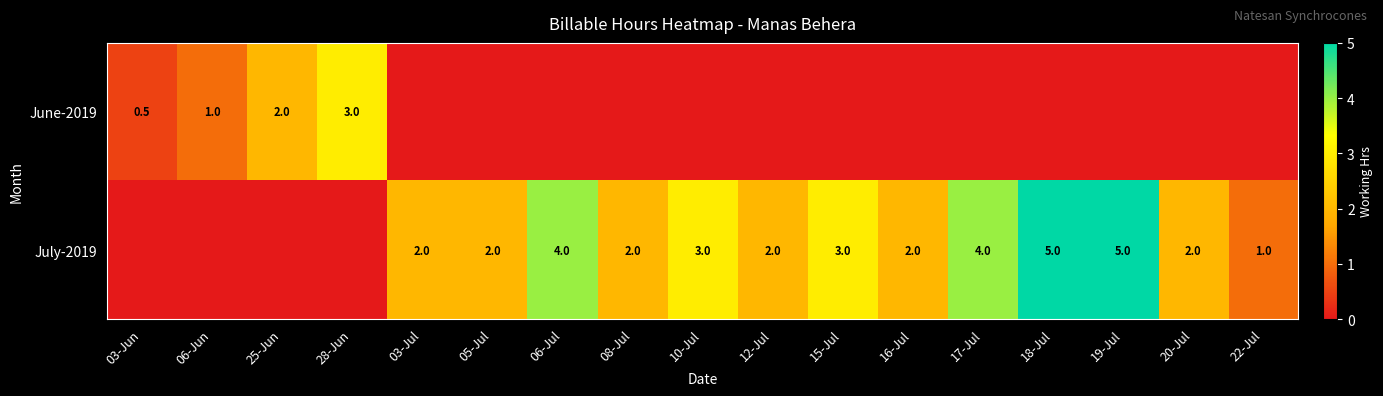

The July-2019 series shows 4.0 at 17-Jul. True or false?

True